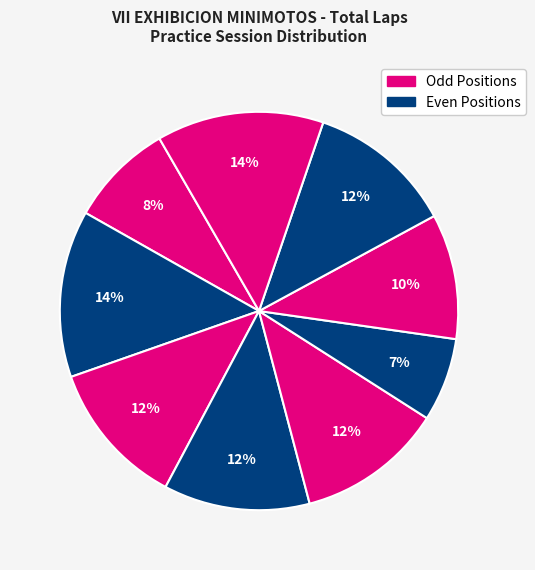

How many segments does this pie chart have?

9